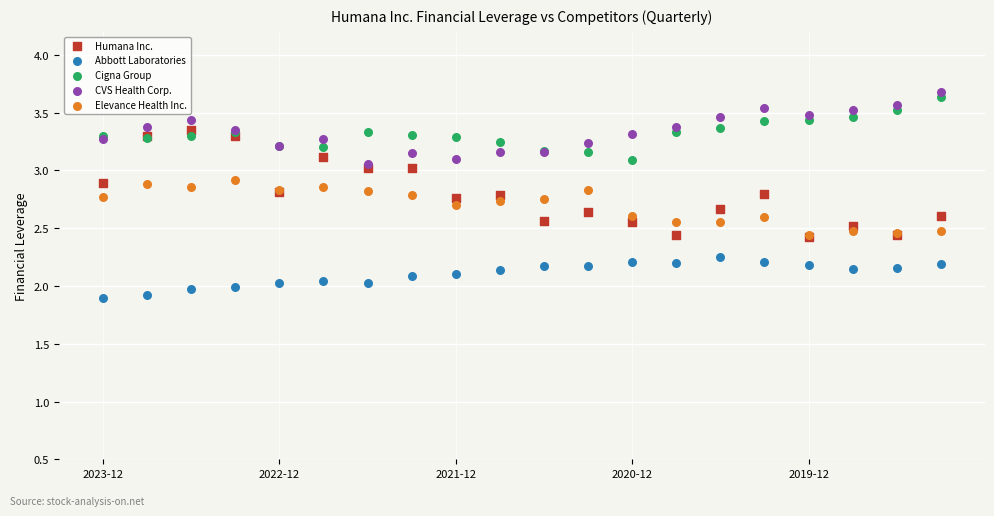

What are all the series names shown in the legend?

Humana Inc., Abbott Laboratories, Cigna Group, CVS Health Corp., Elevance Health Inc.